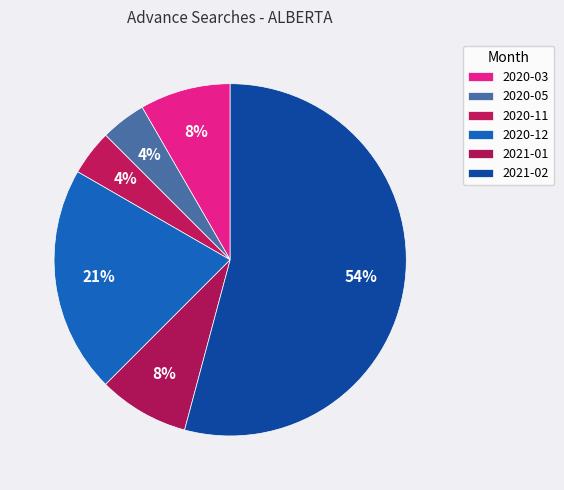

How many slices are in this pie chart?

6